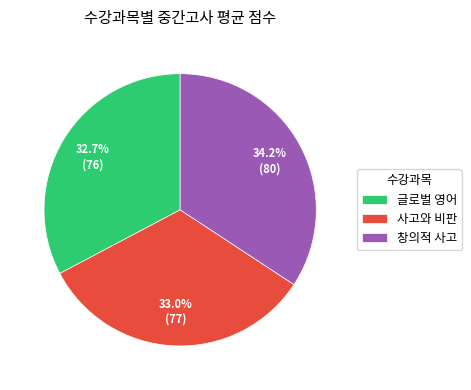

What portion of the pie excludes 글로벌 영어?

67.3%